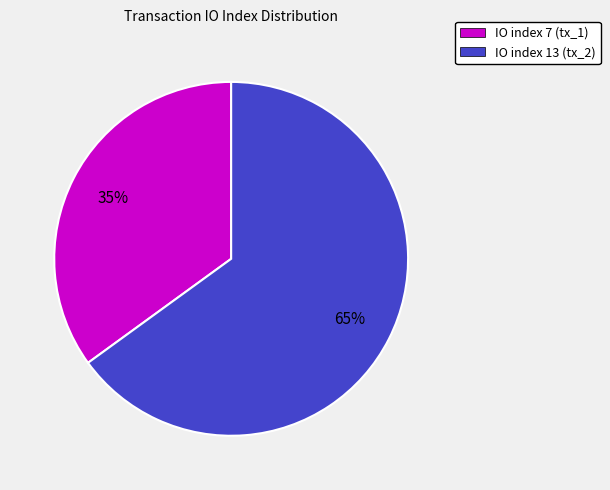

To the nearest percent, what is the difference between the largest and smallest slice percentages?

30%